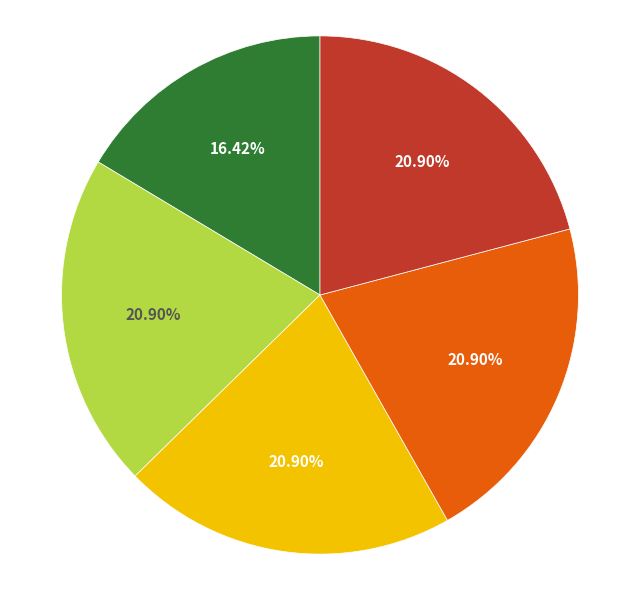

Does any single category account for the majority?

No